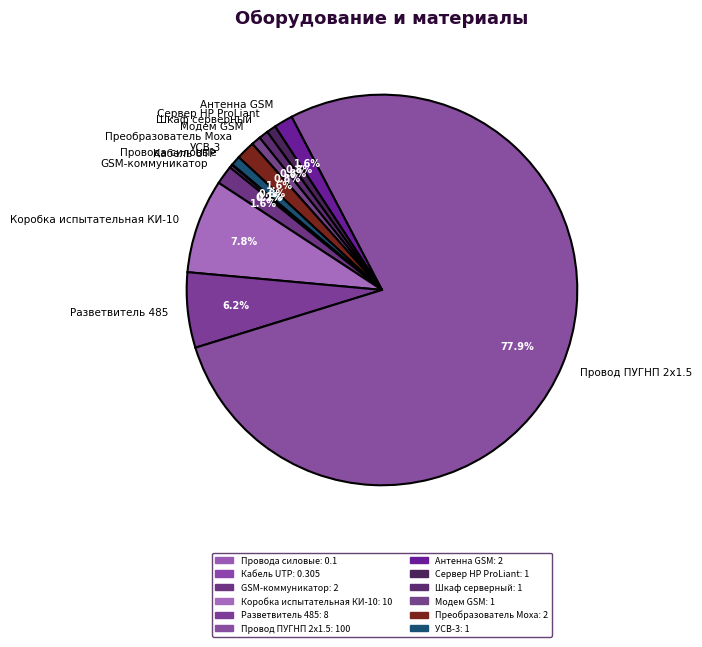

True or false: Шкаф серверный accounts for 11% of the total.

False